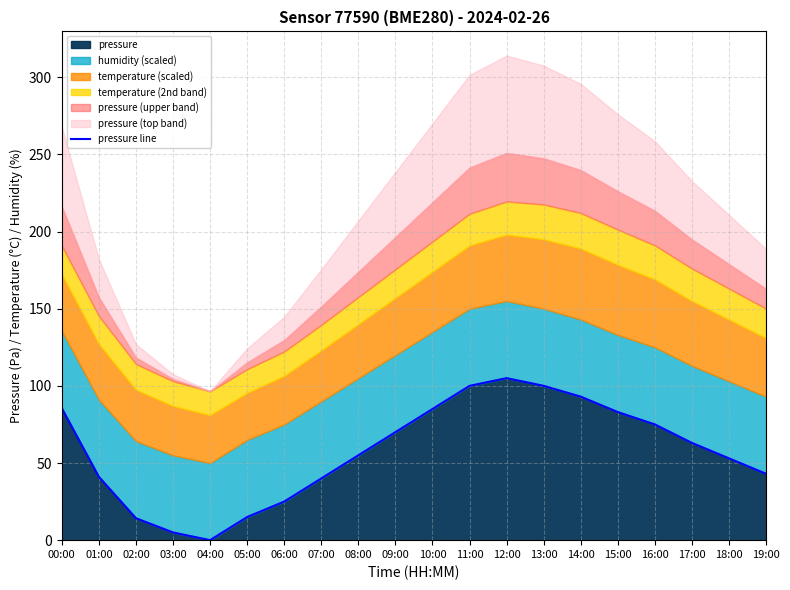

At which category does the data reach its first local peak?

12:00